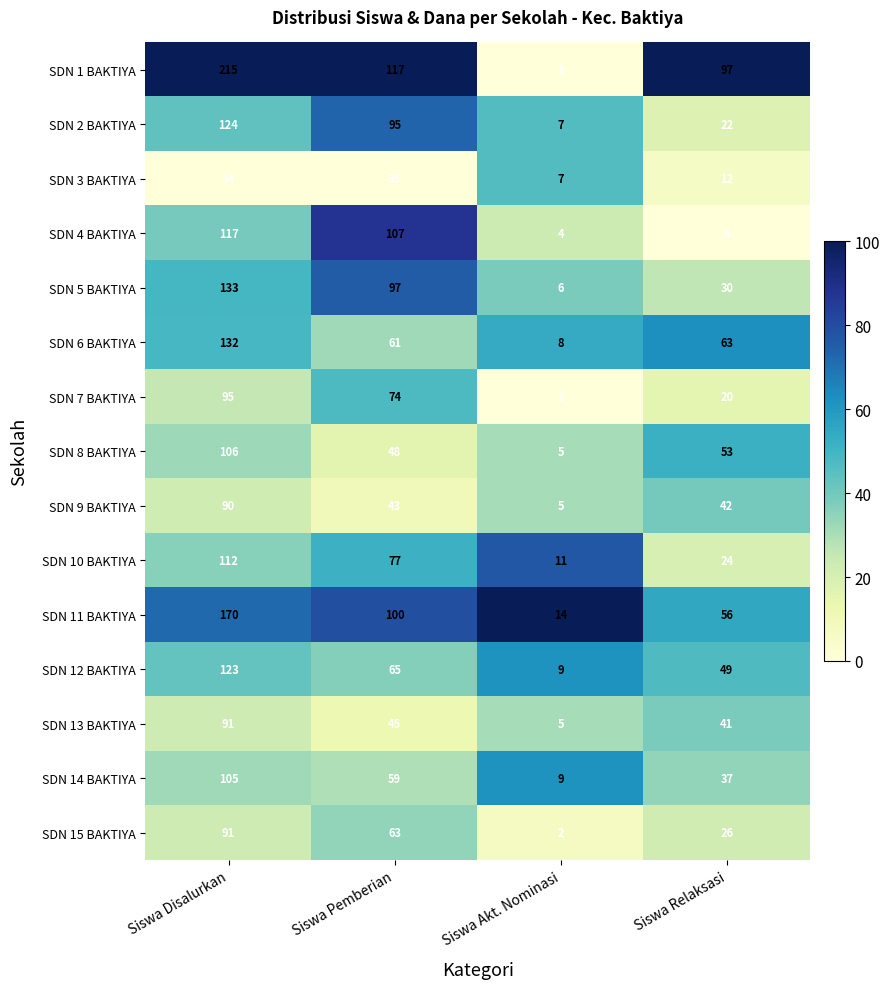

Rank the categories by SDN 12 BAKTIYA value from lowest to highest.

Siswa Akt. Nominasi, Siswa Relaksasi, Siswa Pemberian, Siswa Disalurkan